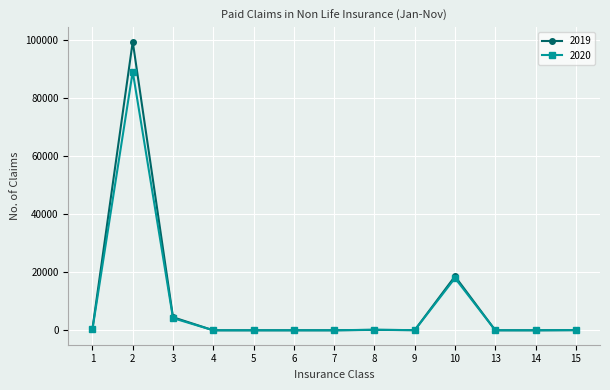

Which series has the widest spread of values?

2019